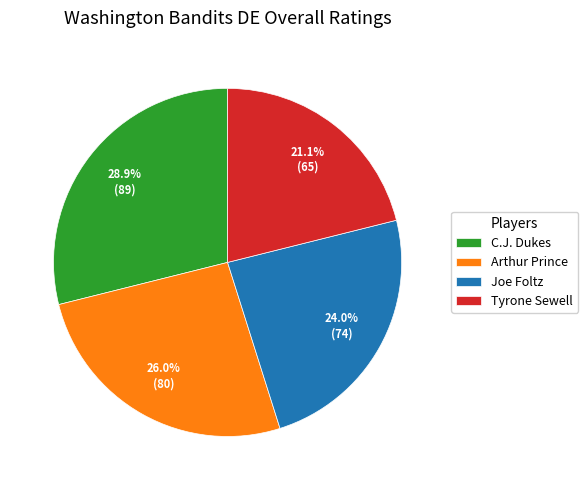

To the nearest percent, what is the combined percentage of Joe Foltz and Tyrone Sewell?

45%